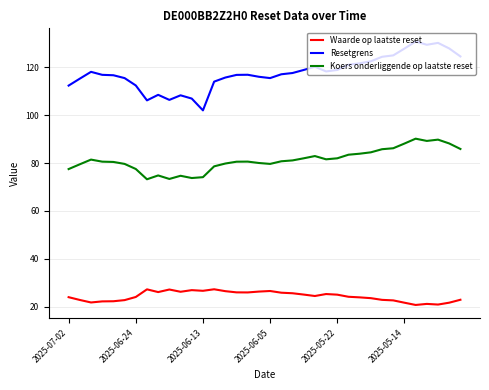

Does the chart display data point markers on the line(s)?

No